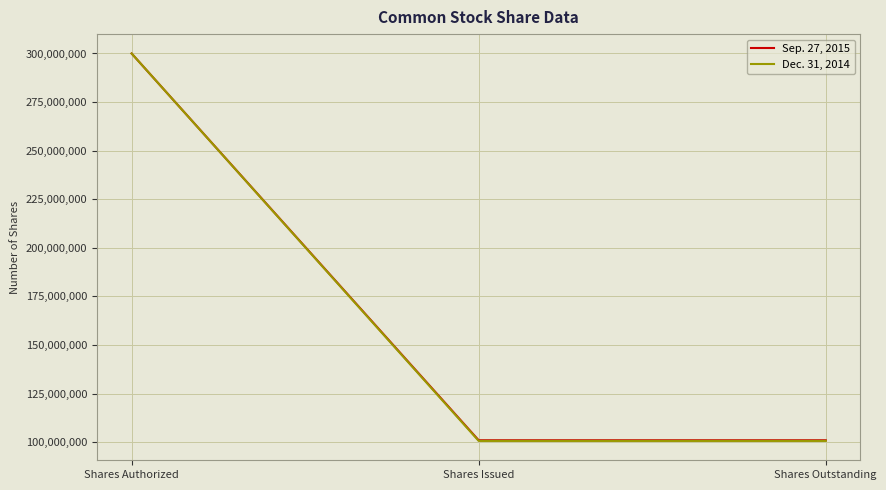

What value does the Sep. 27, 2015 series have at Shares Authorized, to the nearest 50?

300000000